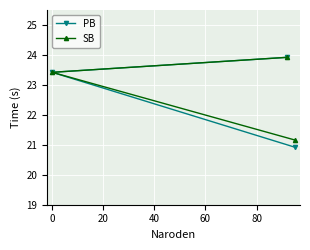

Which series has the largest range (max minus min)?

PB